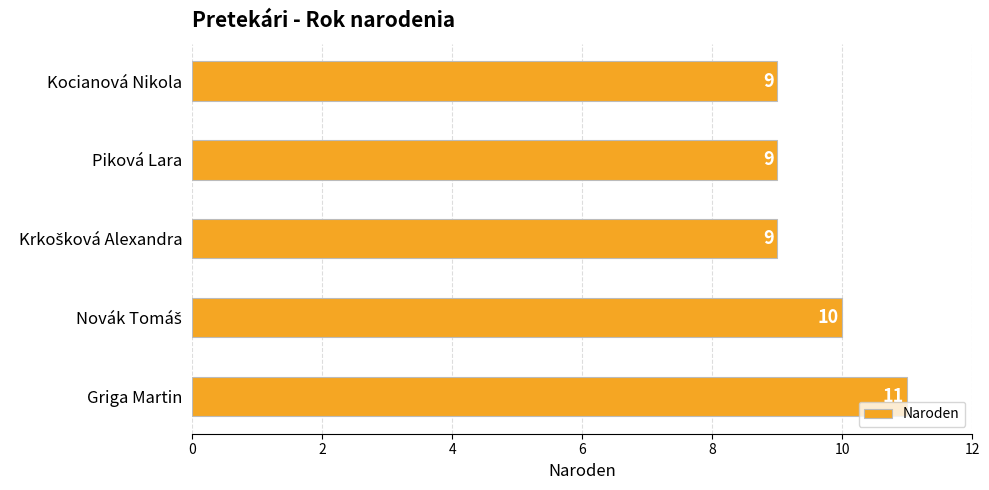

What is the average value?

10